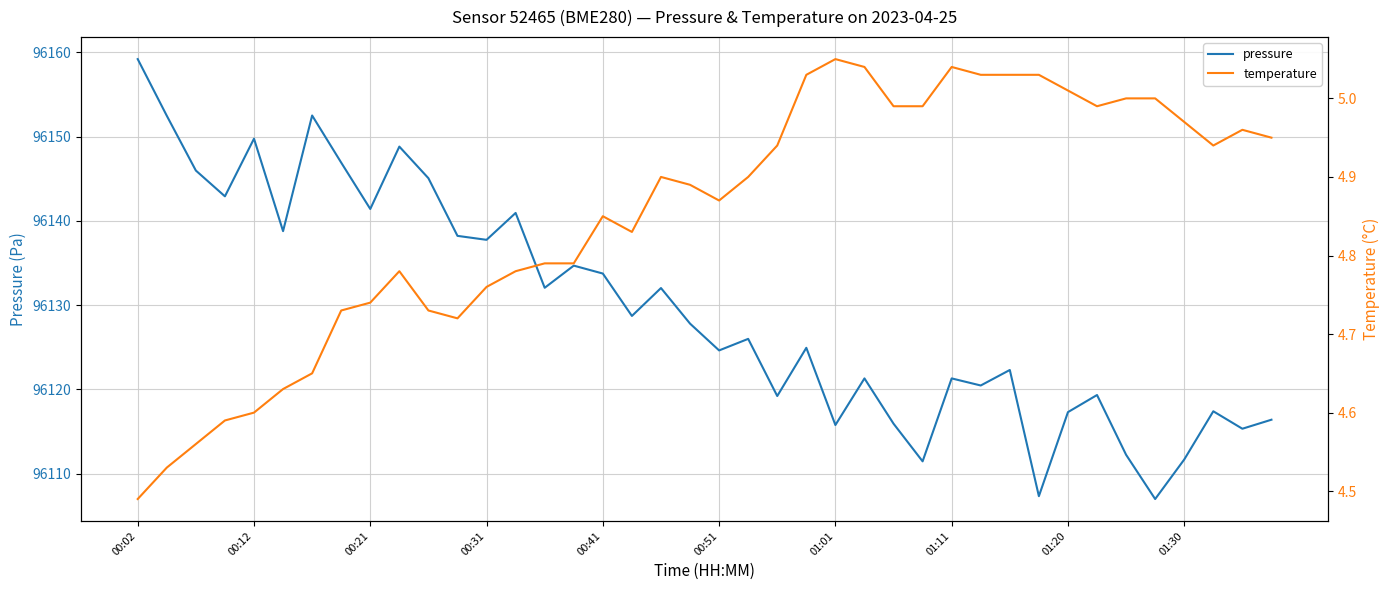

What is the lowest value of the temperature series?

4.5